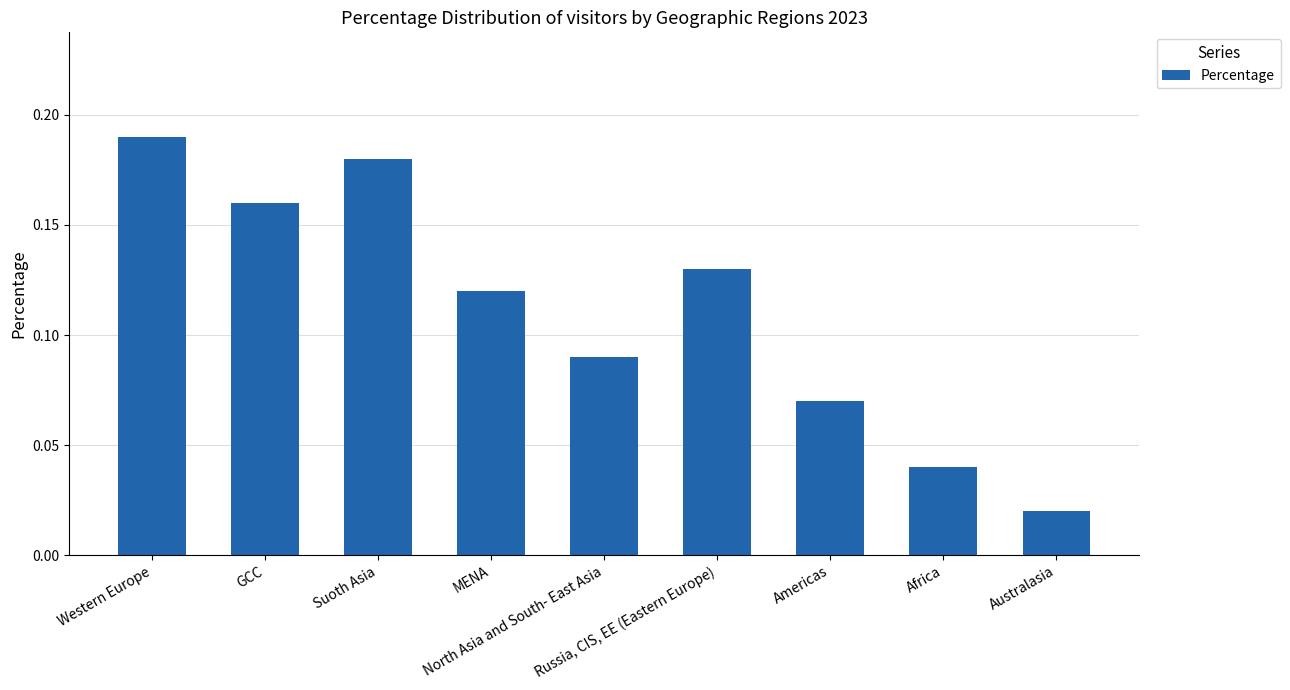

How many values are between 0 and 1?

9